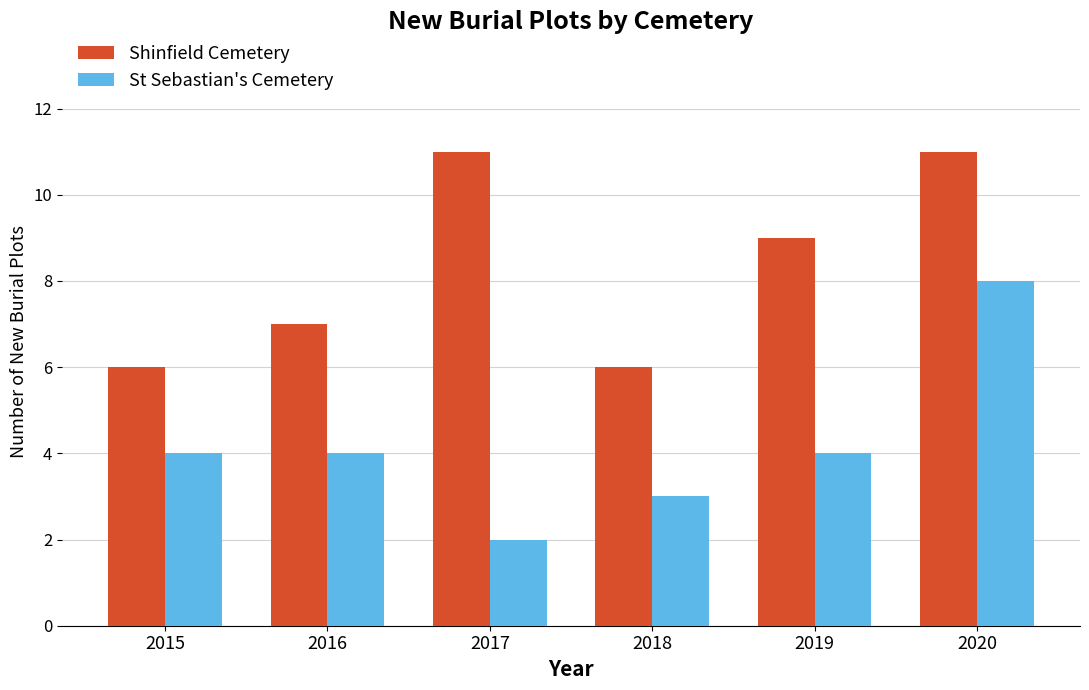

What is the spread (max minus min) of values at 2019?

5